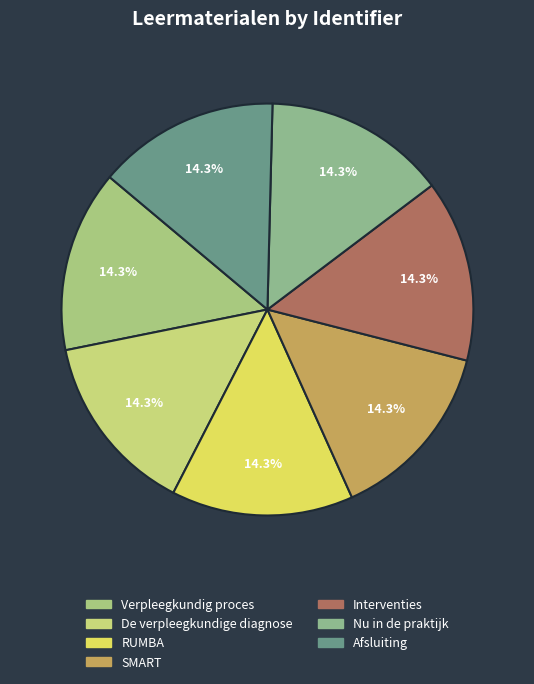

Approximately how many times larger is the value at Interventies compared to Afsluiting?

1.0